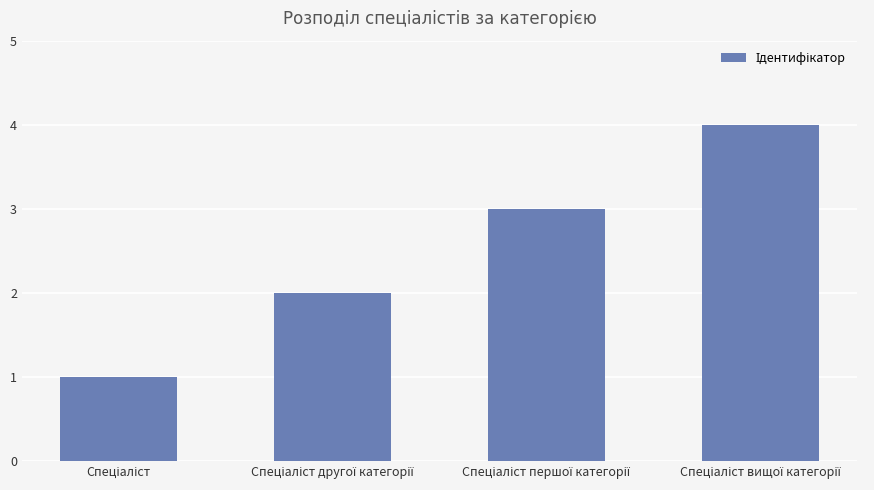

What is the greatest value displayed?

4